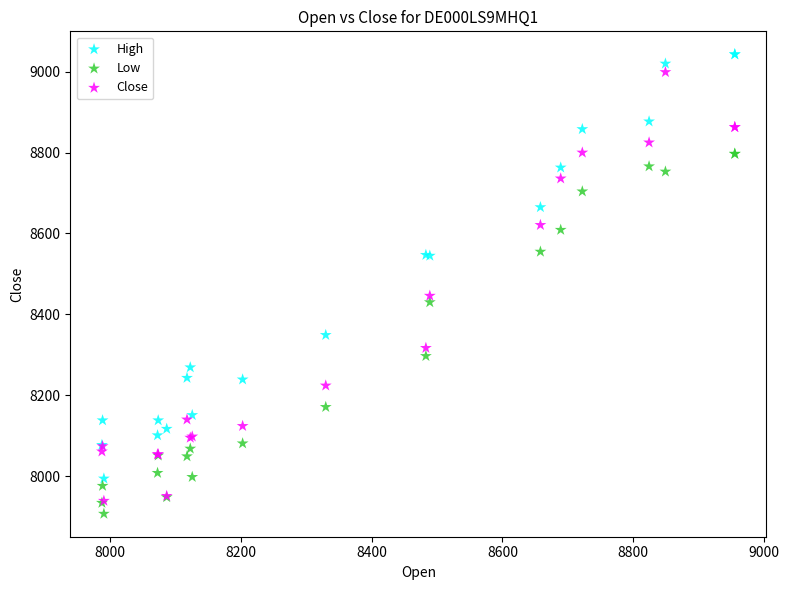

Across all series, what Y value is closest to 8475?

8446